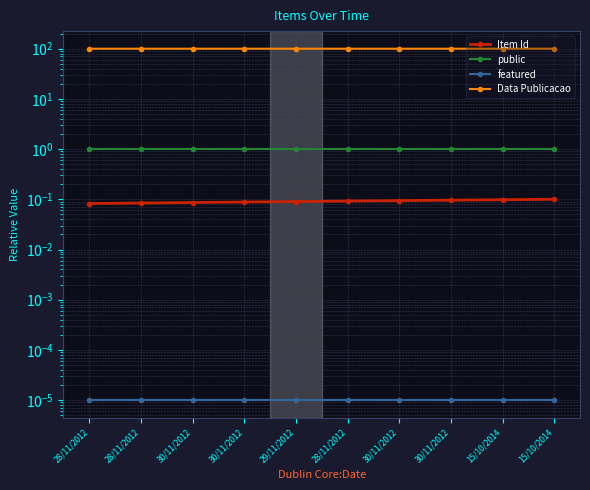

Reading right to left, list all the values displayed in this chart.

Item Id: 0.1	0.1	0.1	0.1	0.1	0.1	0.1	0.1	0.1	0.1
public: 1.0	1.0	1.0	1.0	1.0	1.0	1.0	1.0	1.0	1.0
featured: 0.0	0.0	0.0	0.0	0.0	0.0	0.0	0.0	0.0	0.0
Data Publicacao: 100.0	100.0	99.9	99.9	99.9	99.9	99.9	99.9	99.9	99.9